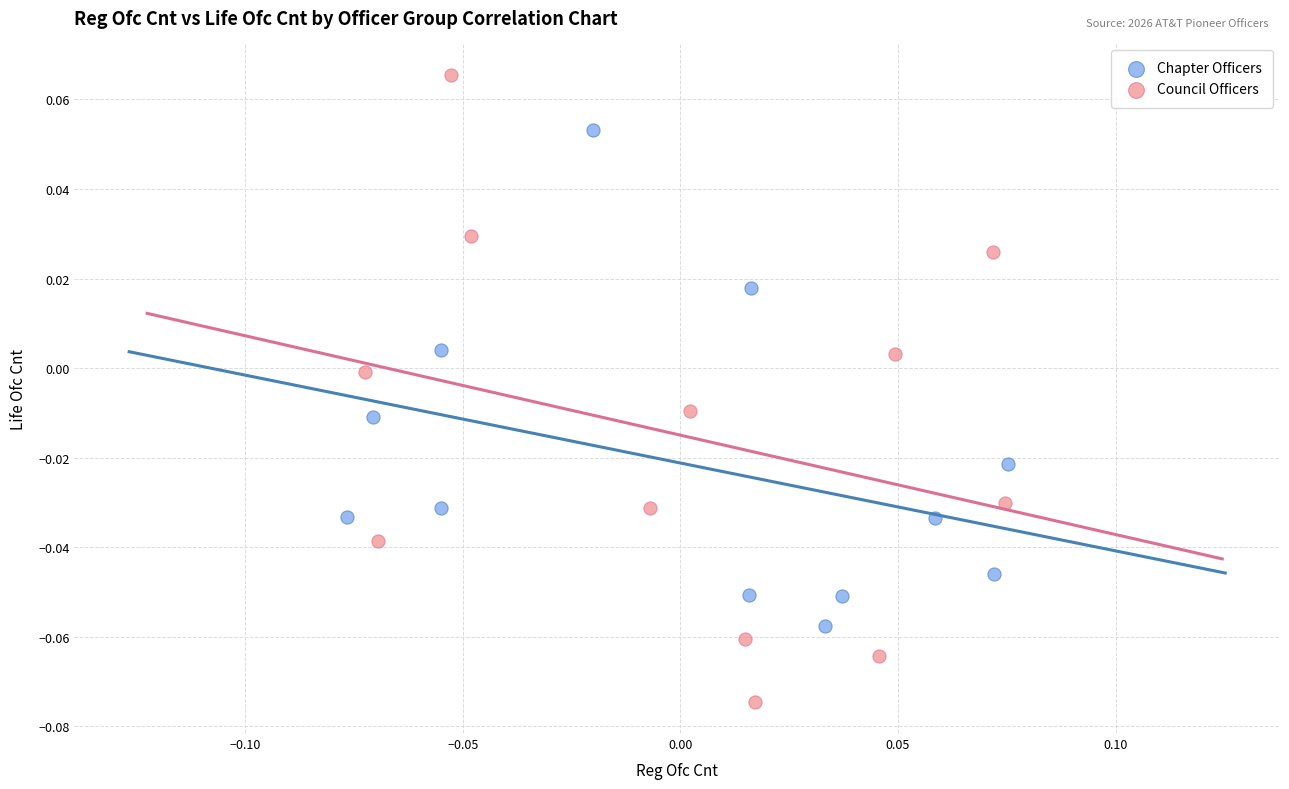

What are all the series names shown in the legend?

Chapter Officers, Council Officers